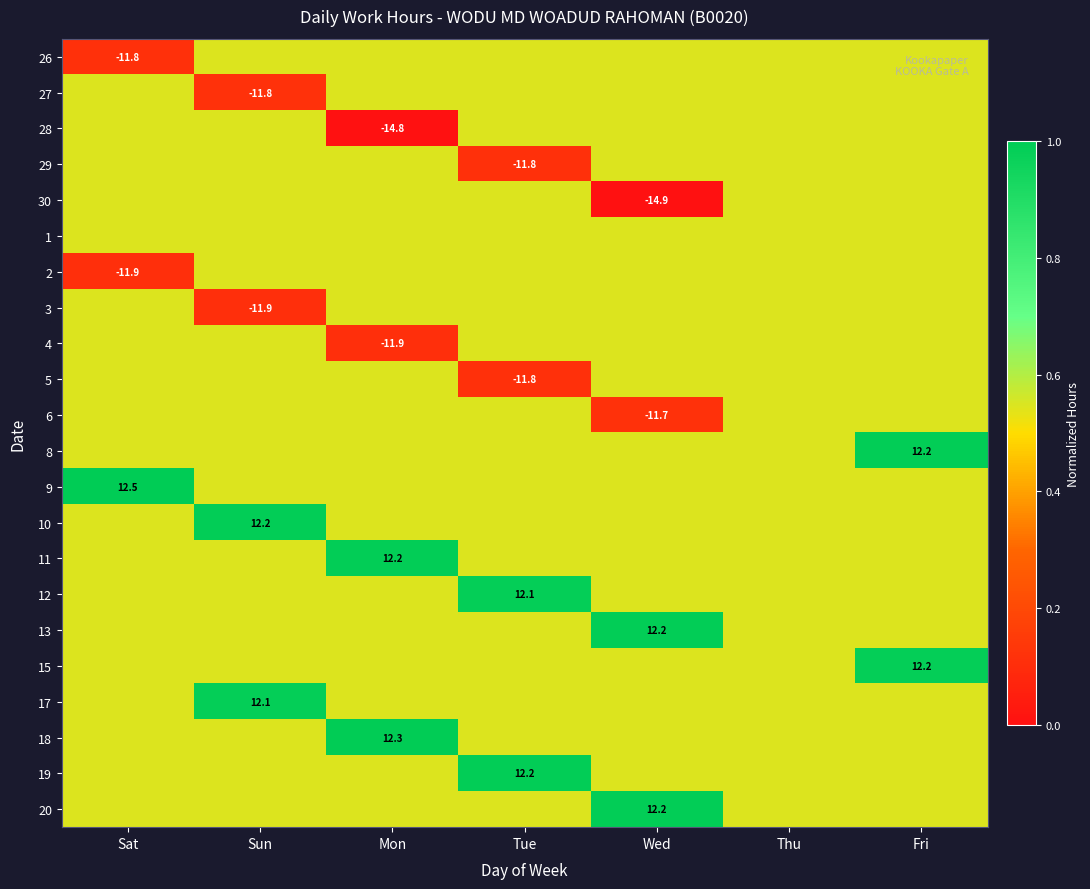

The 20 series shows 0.5 at Sun. True or false?

True